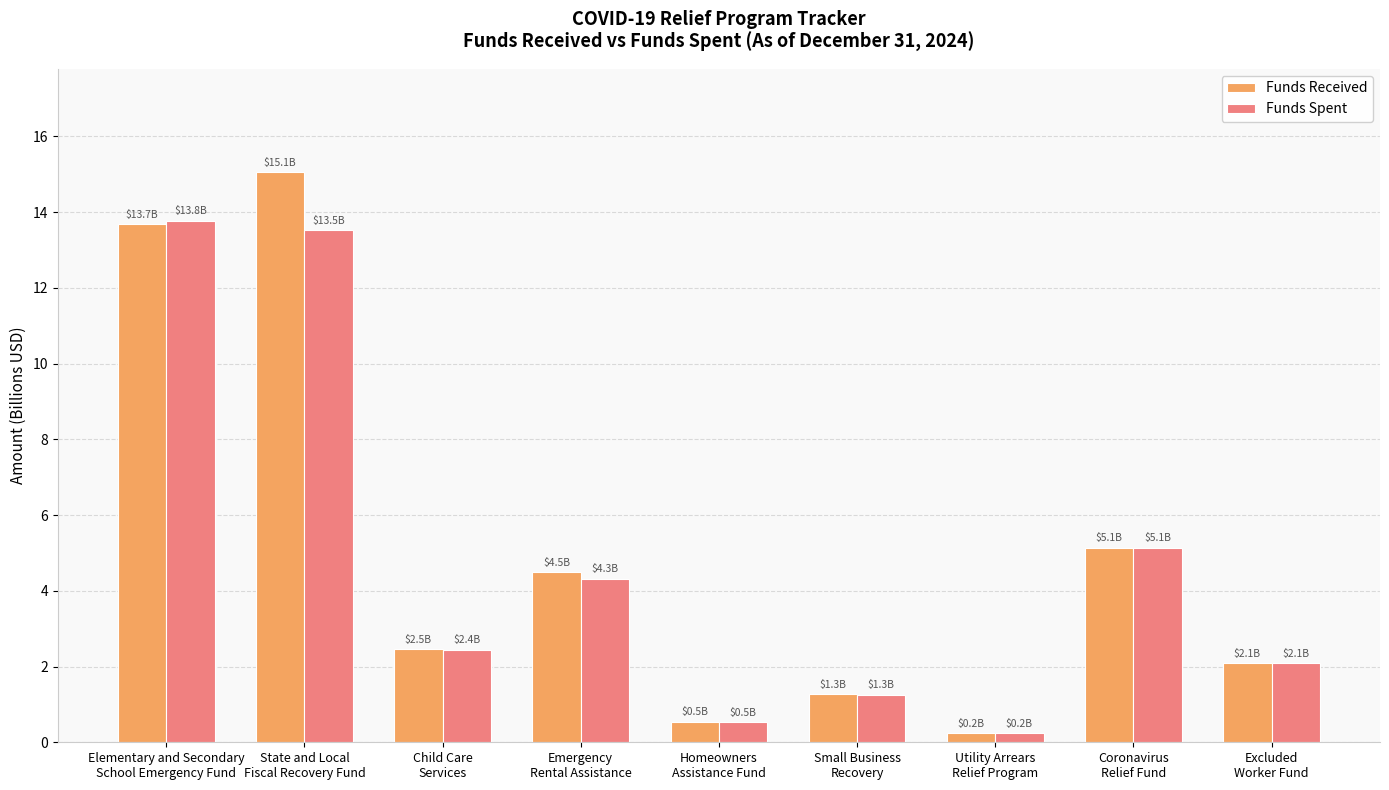

How many bars are there in total?

18